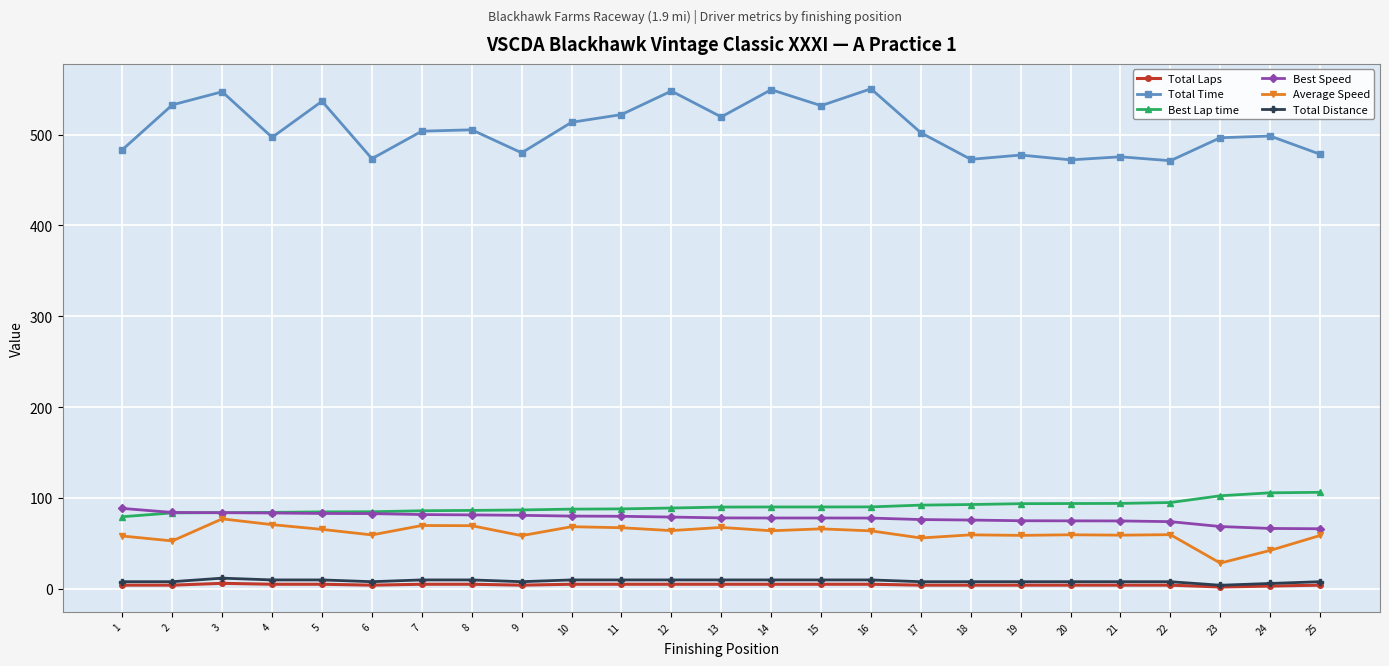

What are all the series names shown in the legend?

Total Laps, Total Time, Best Lap time, Best Speed, Average Speed, Total Distance